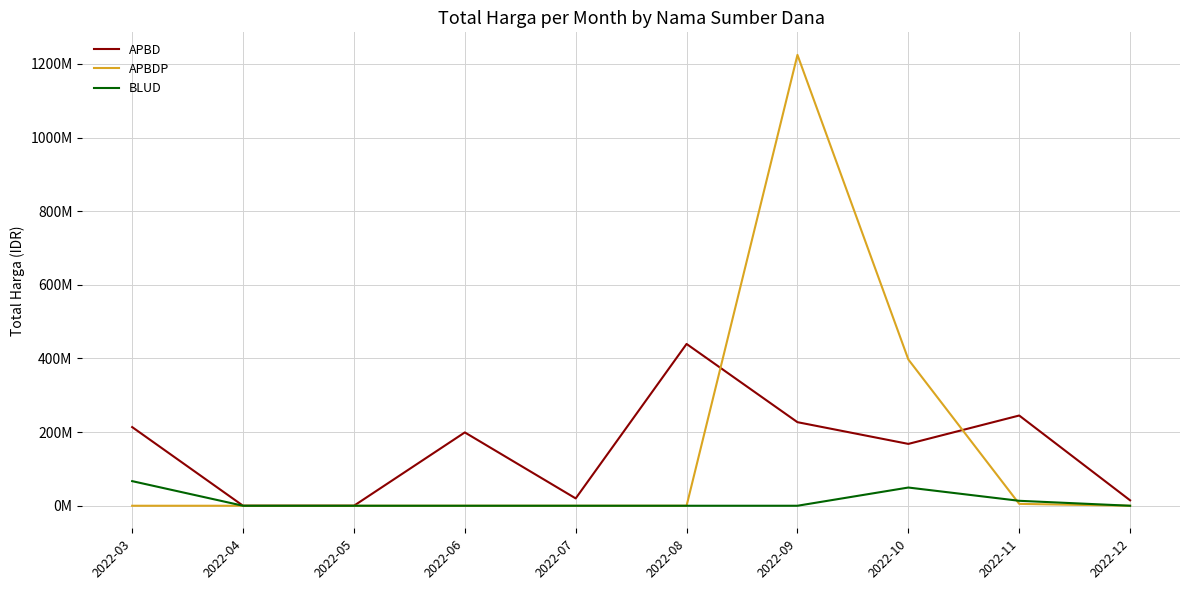

What are all the series names shown in the legend?

APBD, APBDP, BLUD